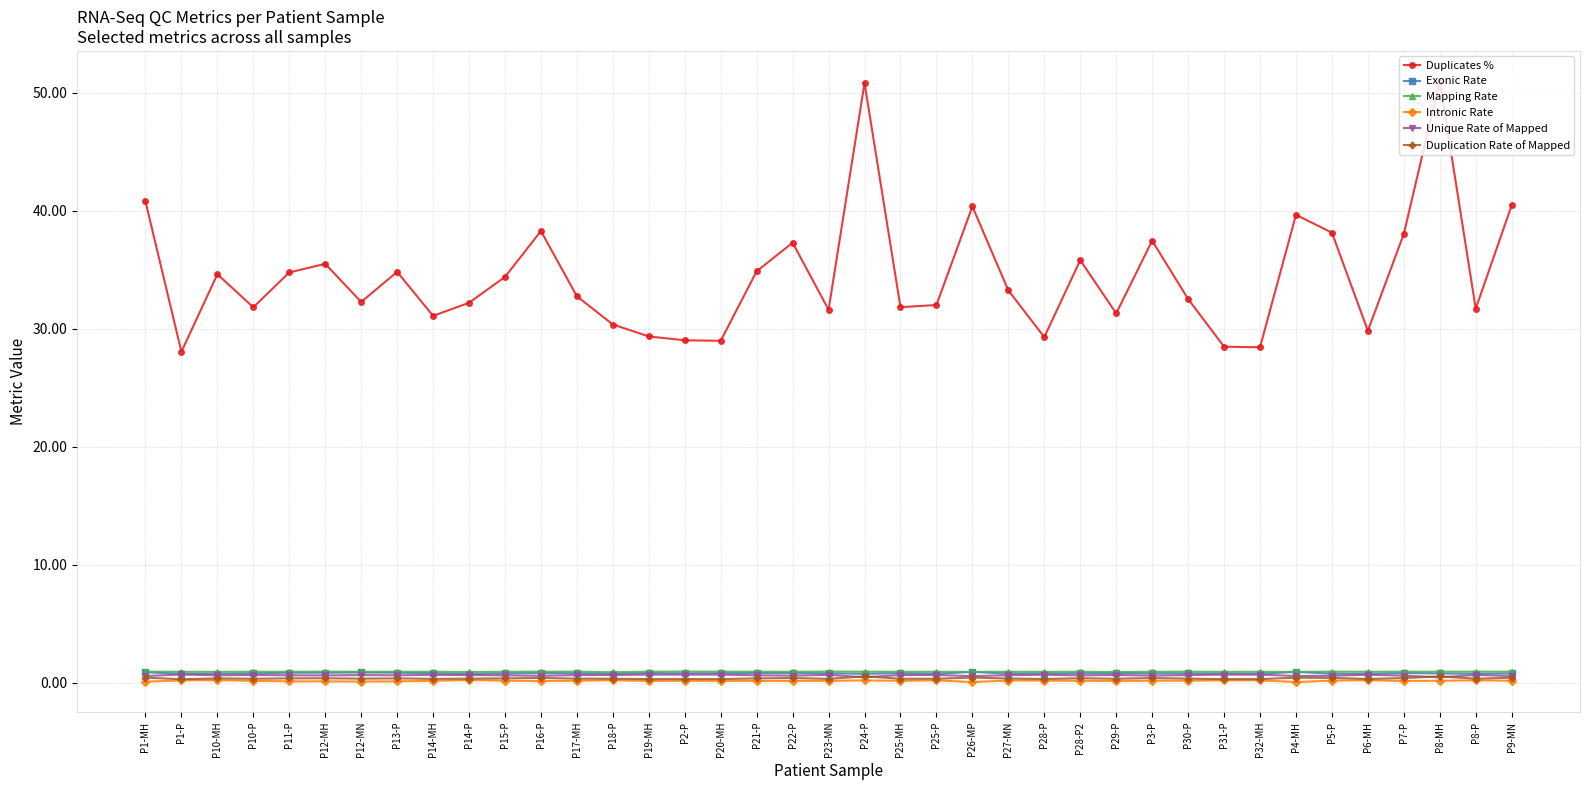

True or false: Intronic Rate and Mapping Rate cross at least once.

False